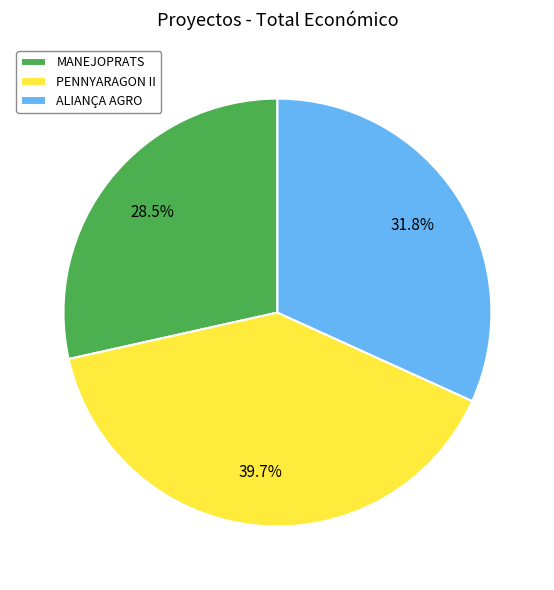

What percentage is the ALIANÇA AGRO slice, to the nearest percent?

32%